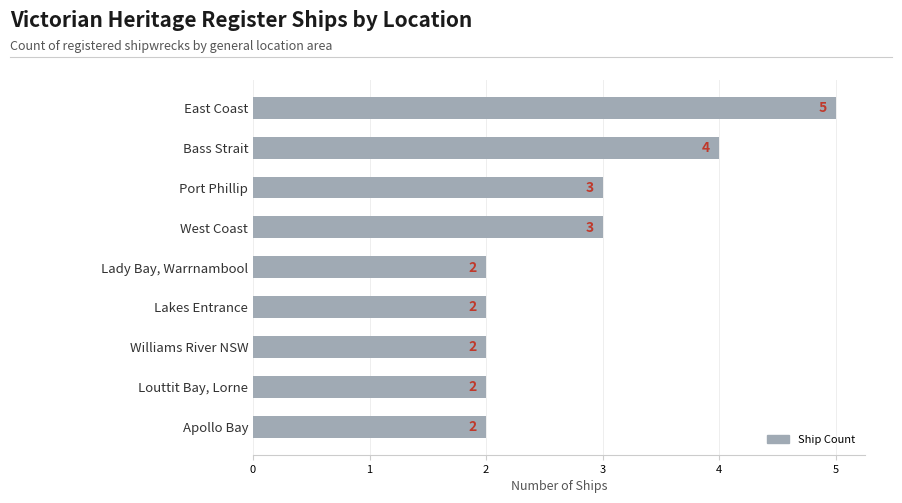

What is the greatest value displayed?

5